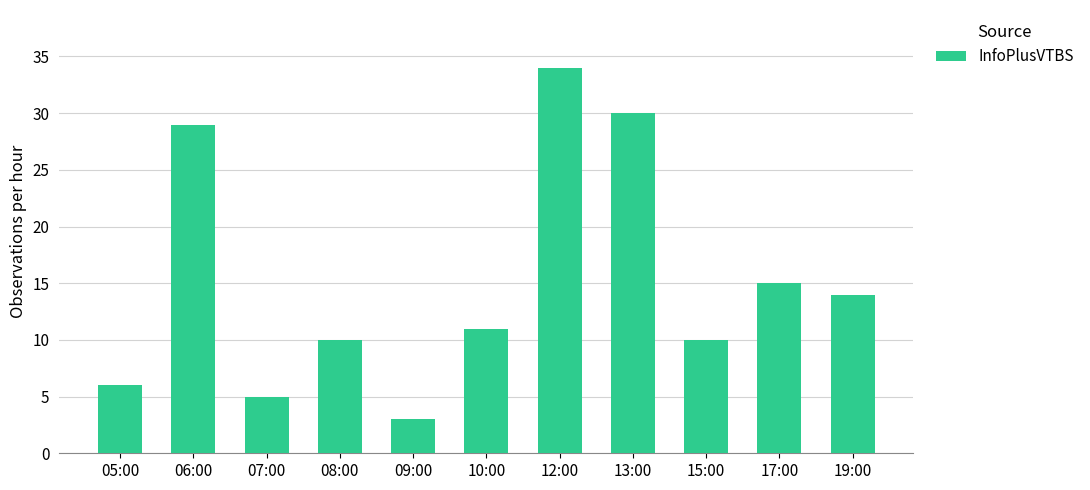

Approximately how many times larger is the value at 12:00 compared to 15:00?

3.4